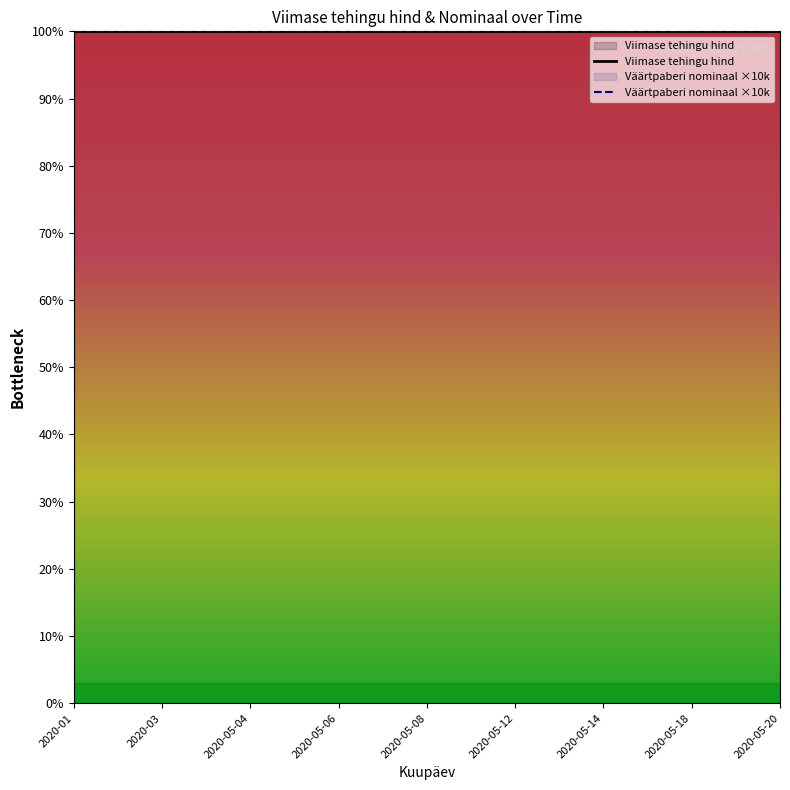

What is the sum of the Väärtpaberi nominaal ×10k values at 2020-05-04 and 2020-05-14?

200.0